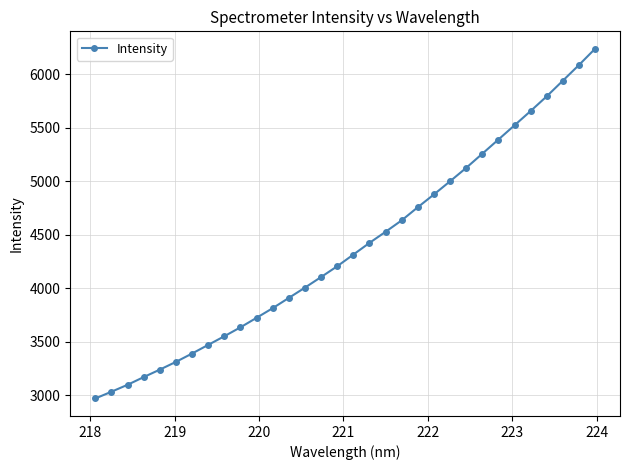

What is the difference between the second highest and second lowest values?

3053.5